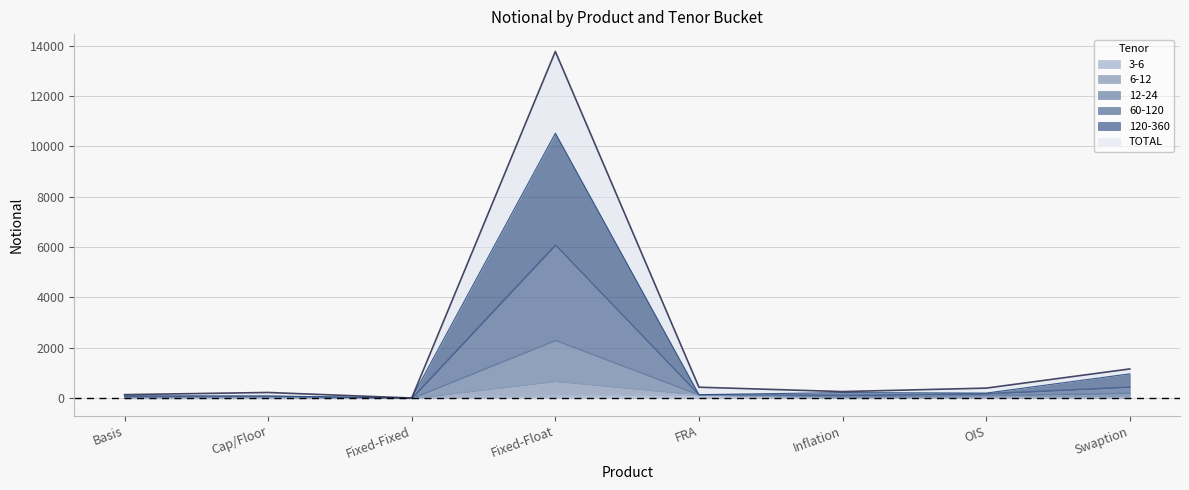

Does the chart have visible grid lines?

Yes